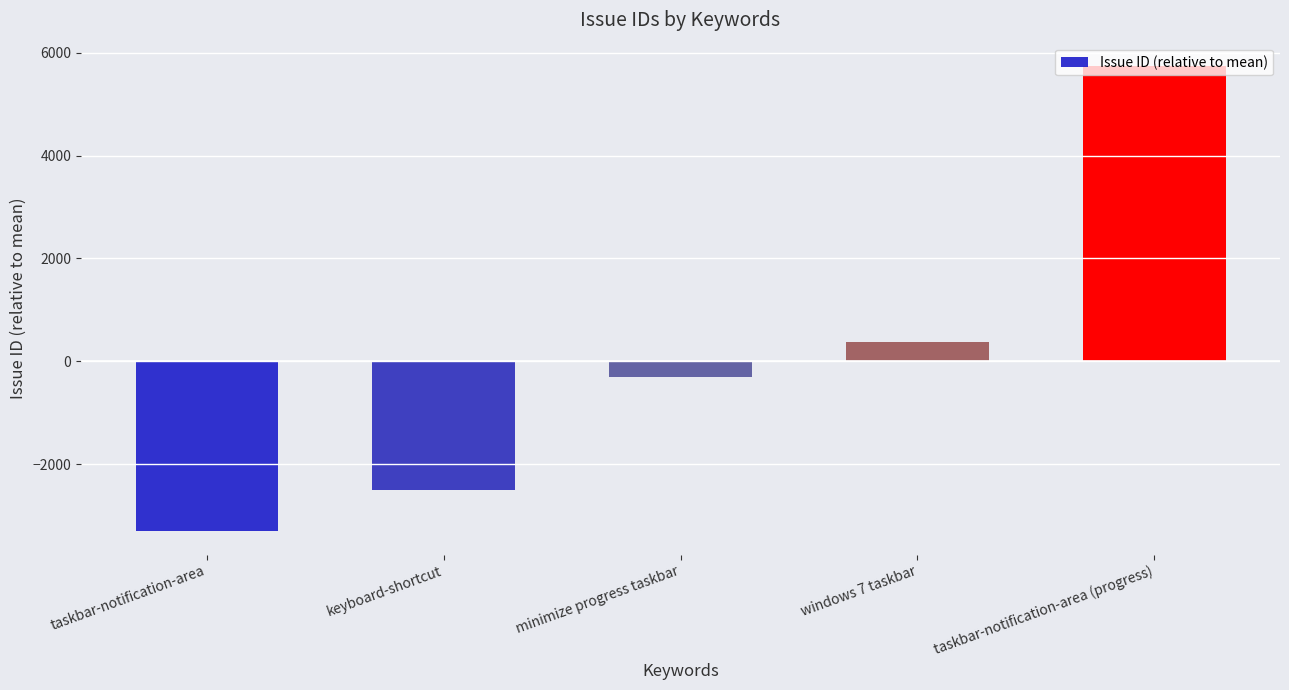

How many negative values are there?

3